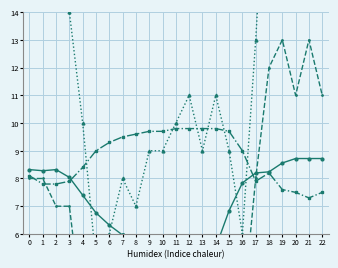

At how many categories does at least one series exceed 1?

23